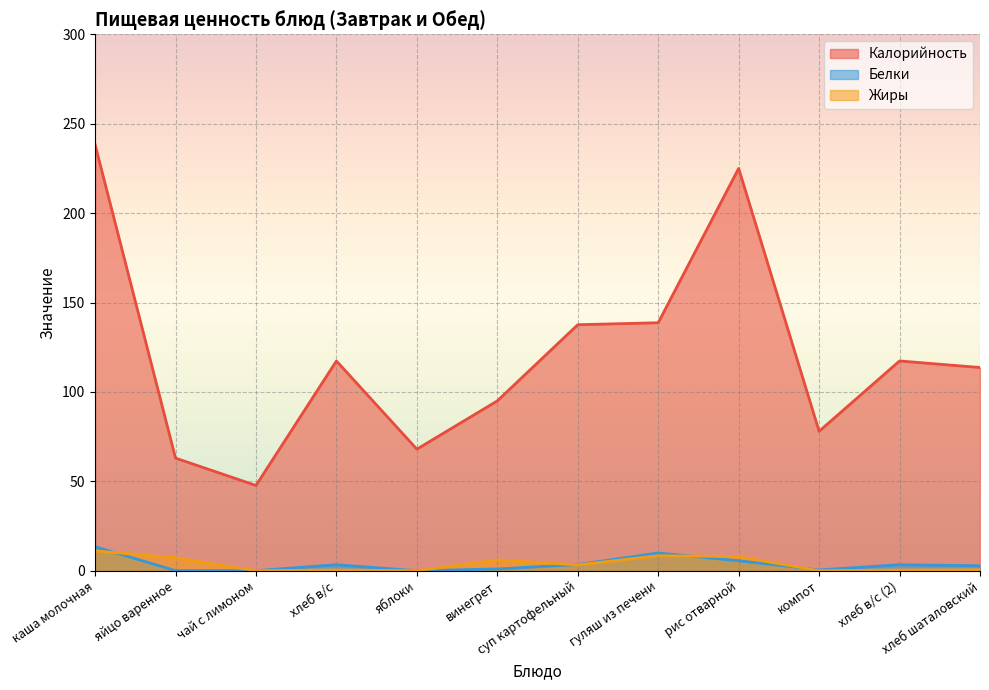

At компот, list the series in order from smallest to largest.

Жиры, Белки, Калорийность